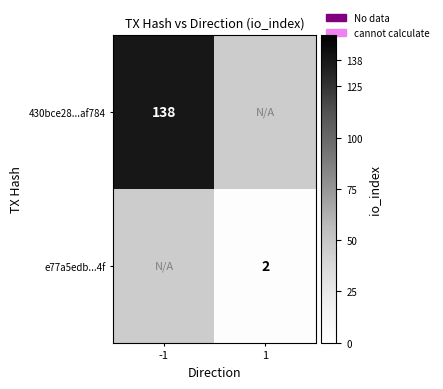

At how many categories does at least one series exceed 62?

1